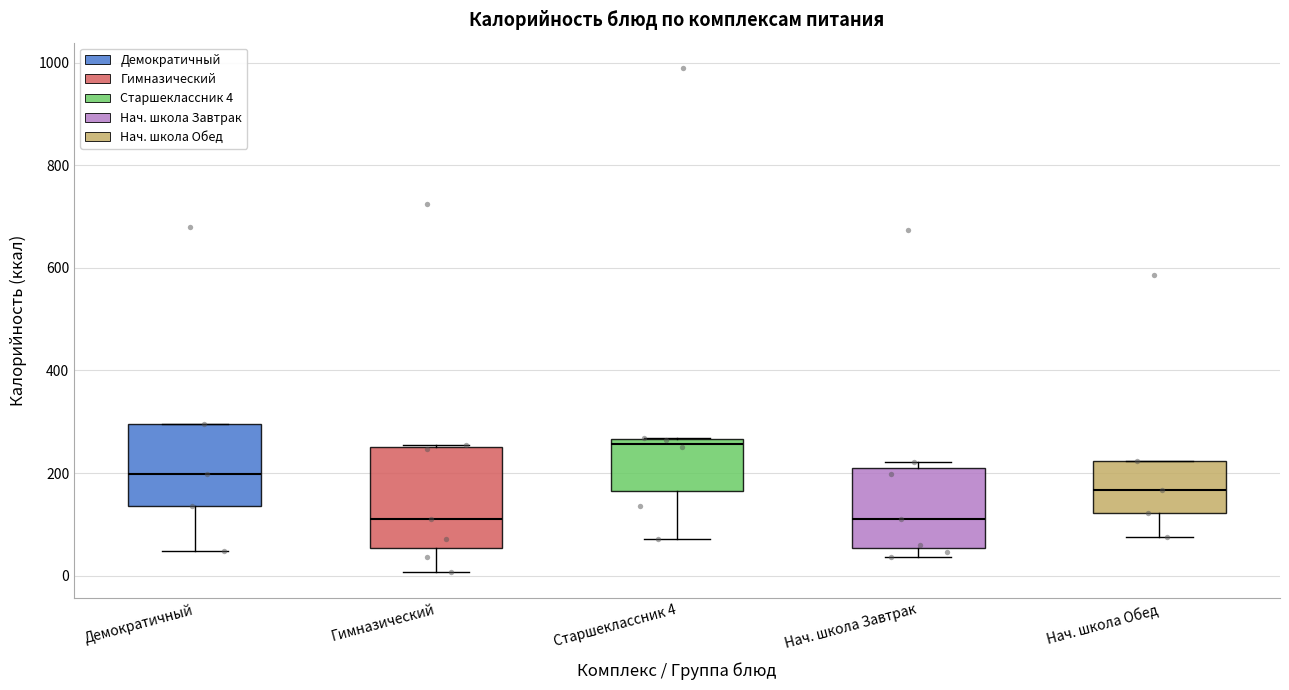

Where is the lower edge of the box for Нач. школа Завтрак on the y-axis? The values are not printed on the chart, so give them approximately, as read against the axis.

60